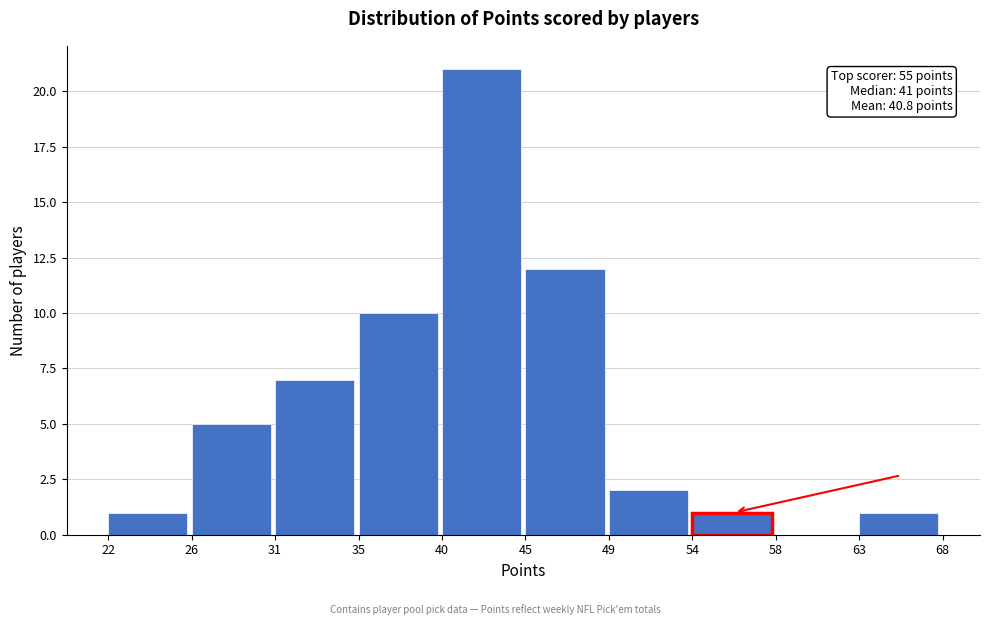

Reading right to left, transcribe all the data shown in this chart.

63=1	58=0	54=1	49=2	45=12	40=21	35=10	31=7	26=5	22=1